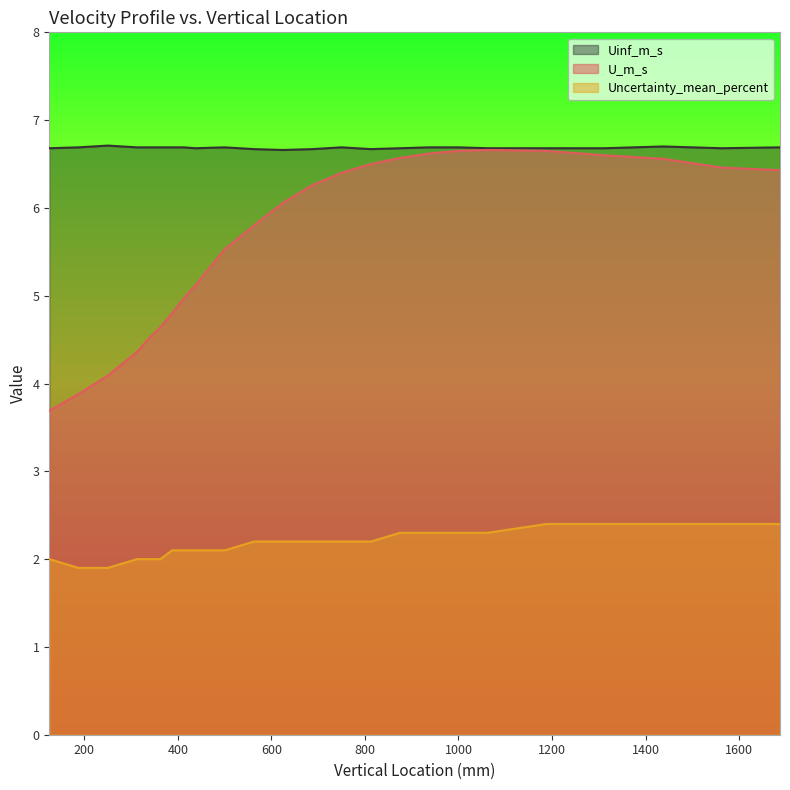

True or false: Uncertainty_mean_percent and U_m_s intersect in this chart.

False